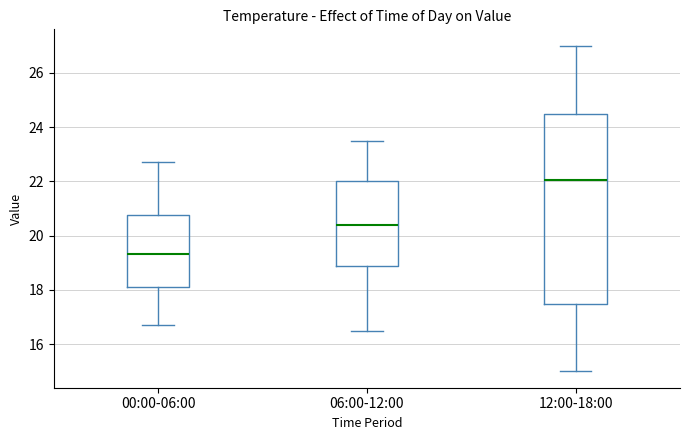

Where is the upper edge of the box for 06:00-12:00 on the y-axis? The values are not printed on the chart, so give them approximately, as read against the axis.

22.0